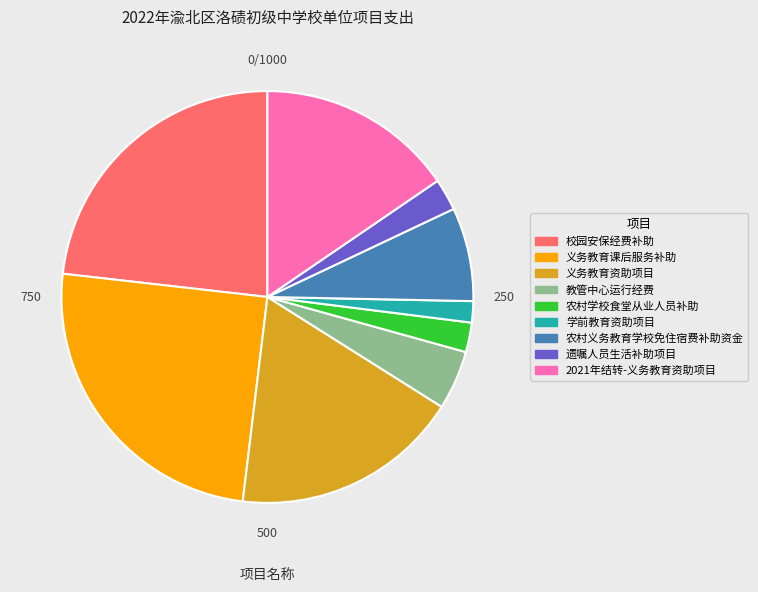

Approximately how many times larger is the value at 校园安保经费补助 compared to 学前教育资助项目?

13.9